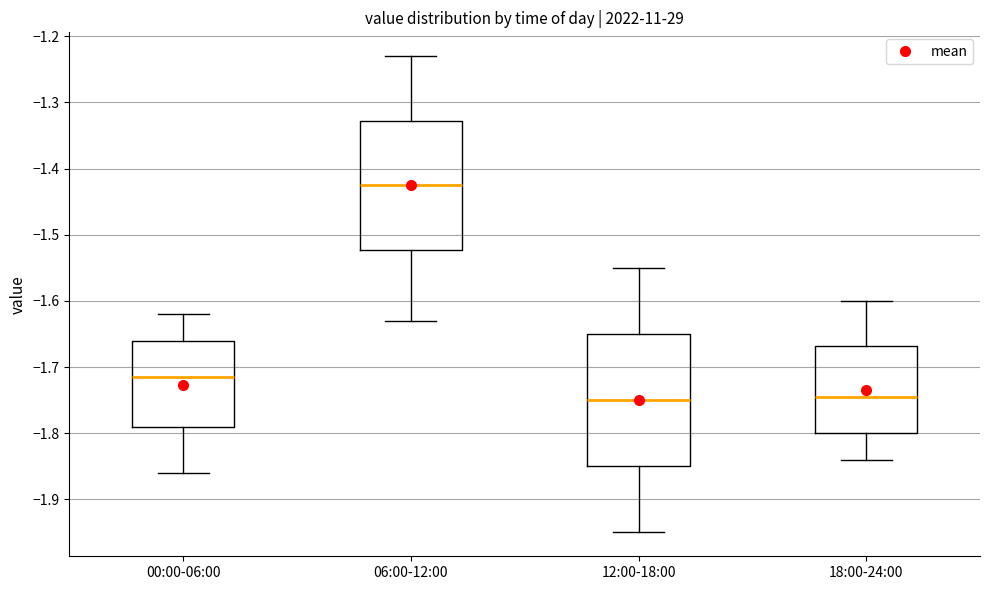

Reading left to right, transcribe this box plot: for each box, give where its median line is, the range the box spans, and where its two whiskers end, as read against the y-axis. The values are not printed on the chart, so give them approximately, as read against the axis.

00:00-06:00: median -1.71, box -1.79 to -1.66, whiskers -1.86 to -1.62
06:00-12:00: median -1.42, box -1.52 to -1.33, whiskers -1.63 to -1.23
12:00-18:00: median -1.75, box -1.85 to -1.65, whiskers -1.95 to -1.55
18:00-24:00: median -1.74, box -1.80 to -1.67, whiskers -1.84 to -1.60